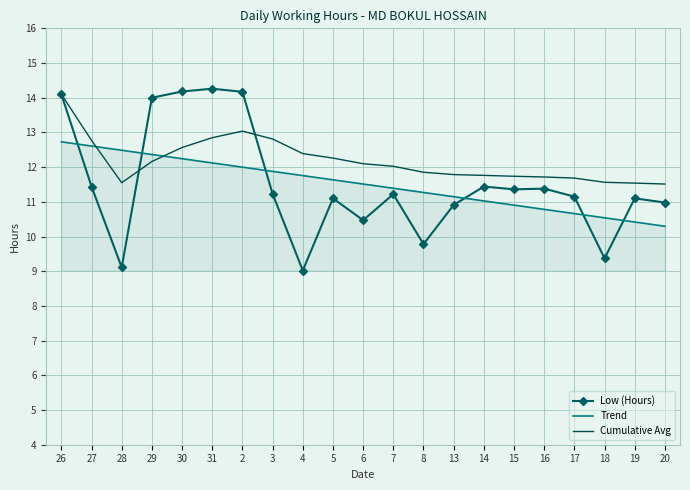

Between 5 and 19, which series saw the biggest shift?

Trend